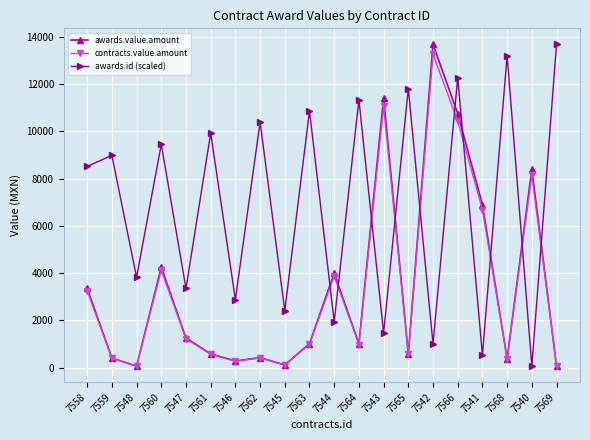

What is the difference between the awards.id (scaled) values at 7546 and 7544?

939.0